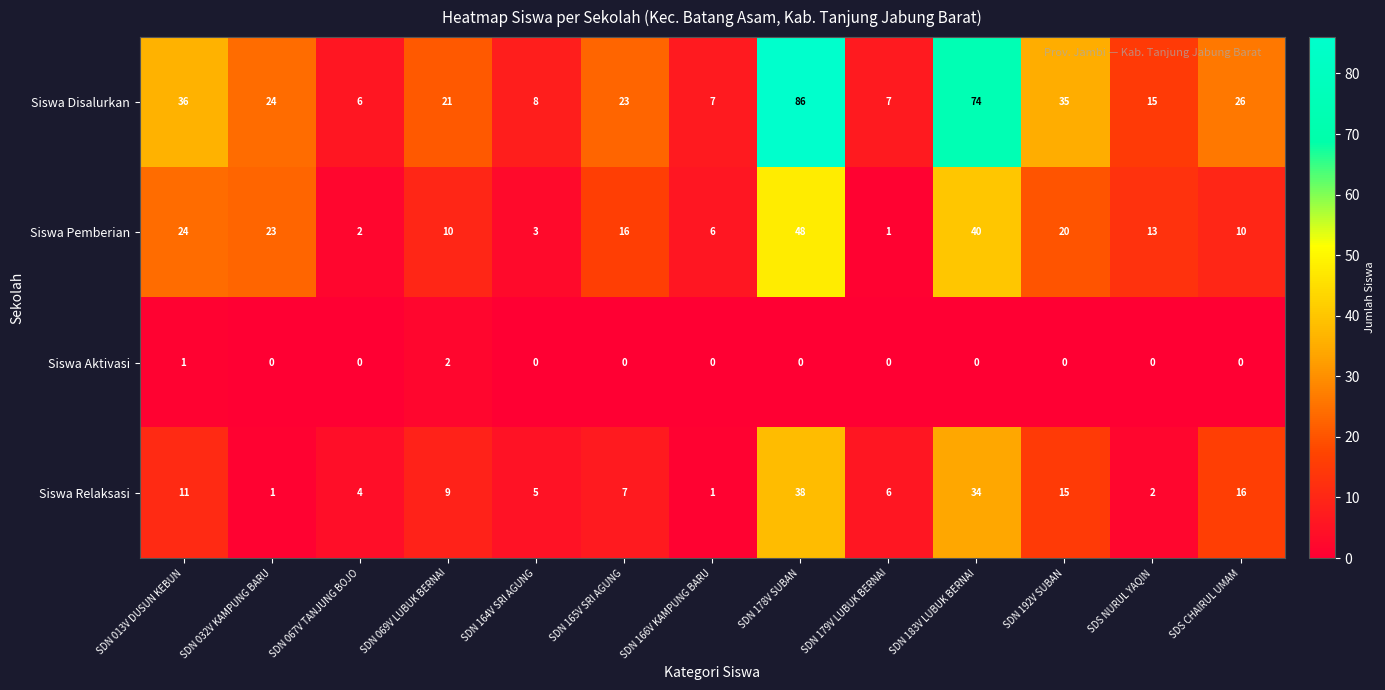

Is it true that Siswa Pemberian equals 24 at SDN 183V LUBUK BERNAI?

False